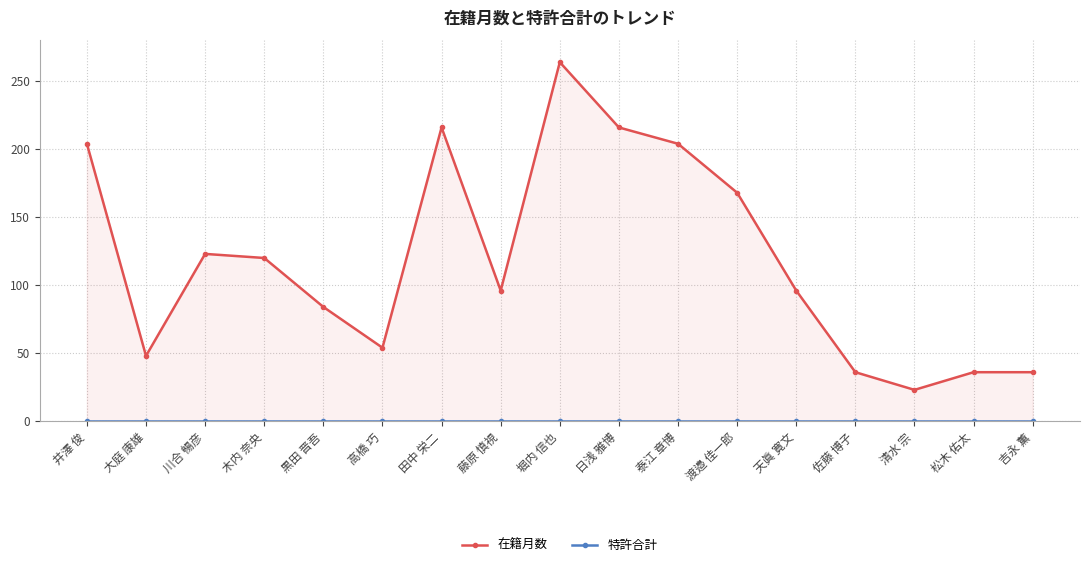

Count the number of data series in this chart.

2